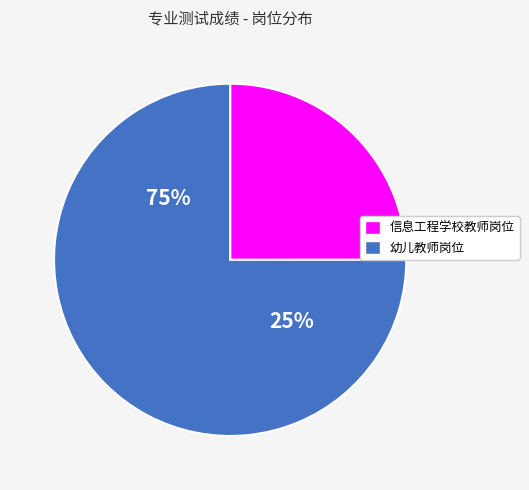

Do 35 and 11 together represent more than half of the pie?

No